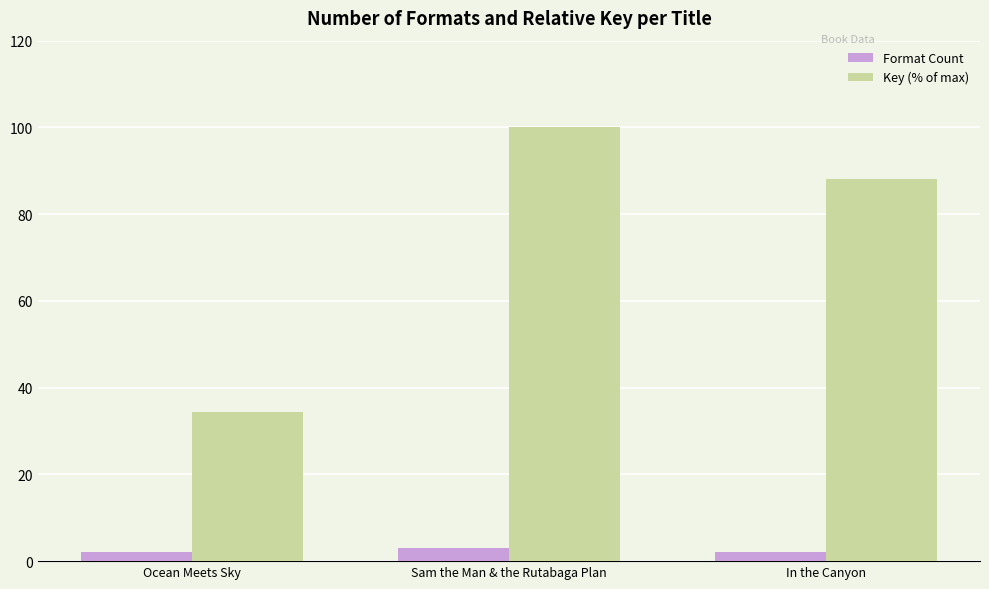

Which series has the largest range (max minus min)?

Key (% of max)